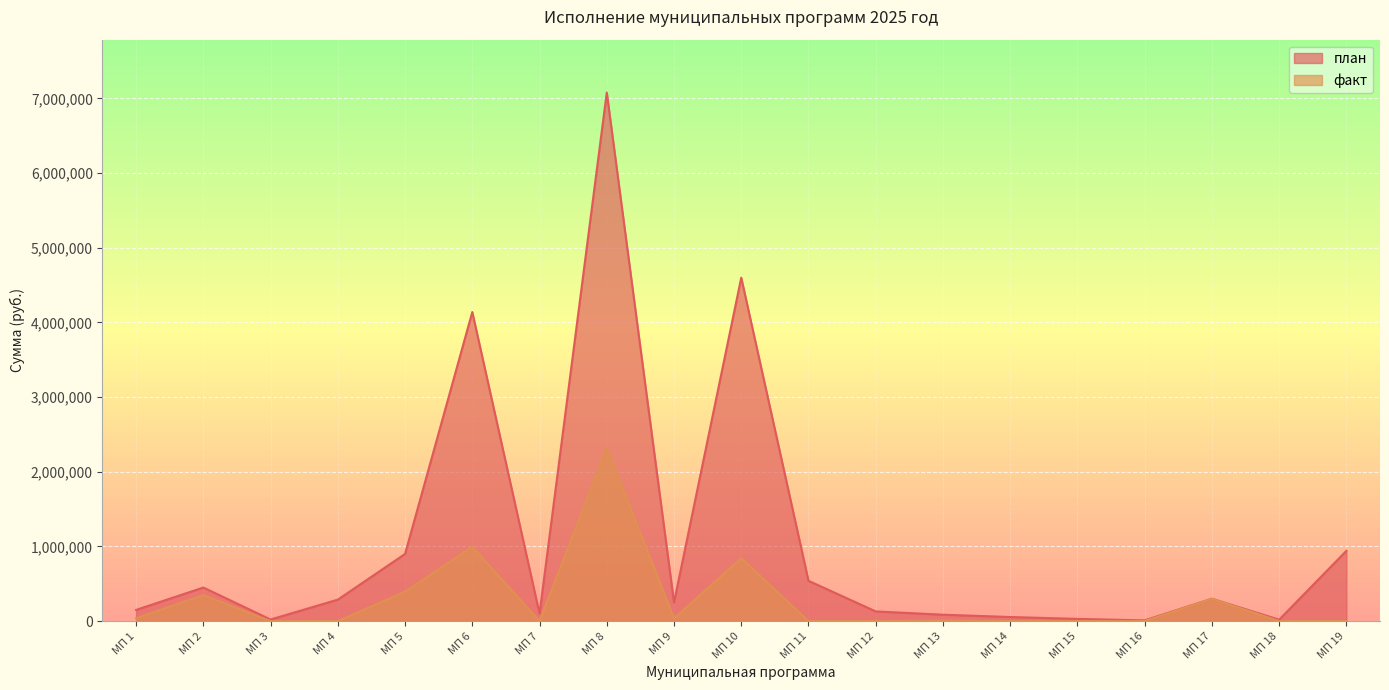

Where is the first local maximum for план?

МП 2